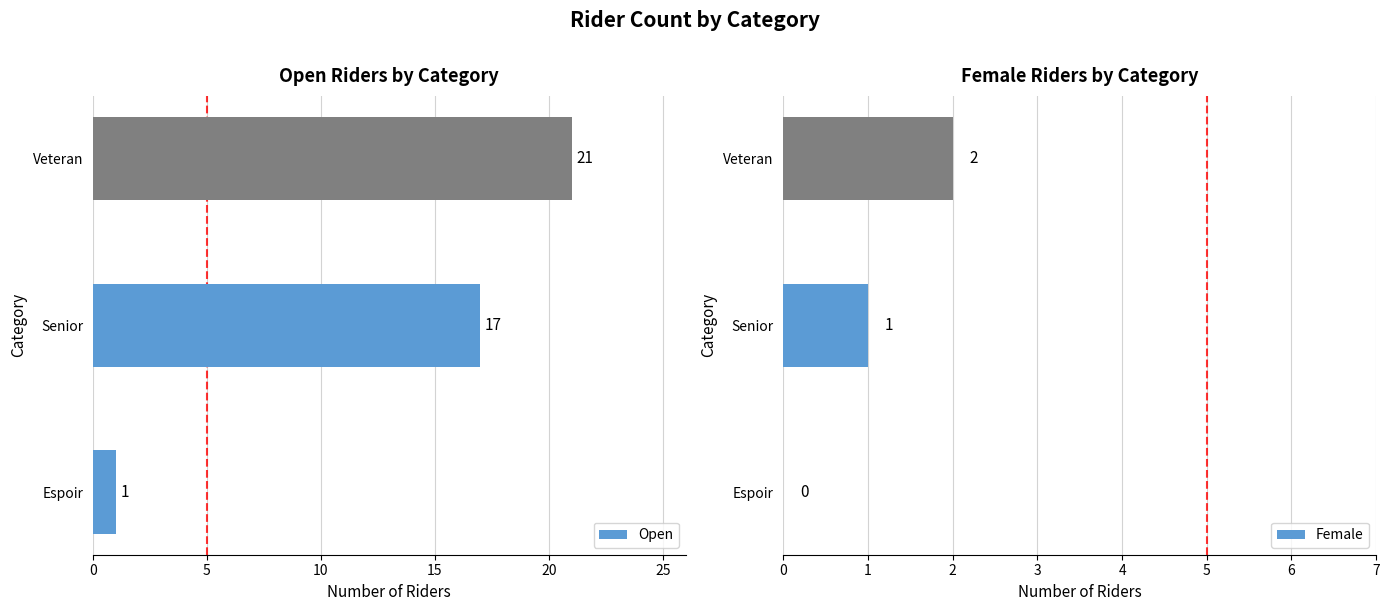

How many Open values are between 1 and 21?

3